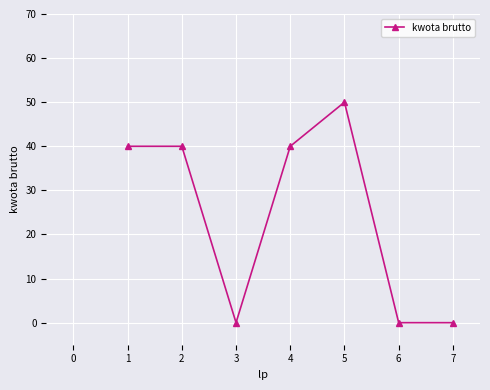

What is the sum of the values at 1 and 2?

80